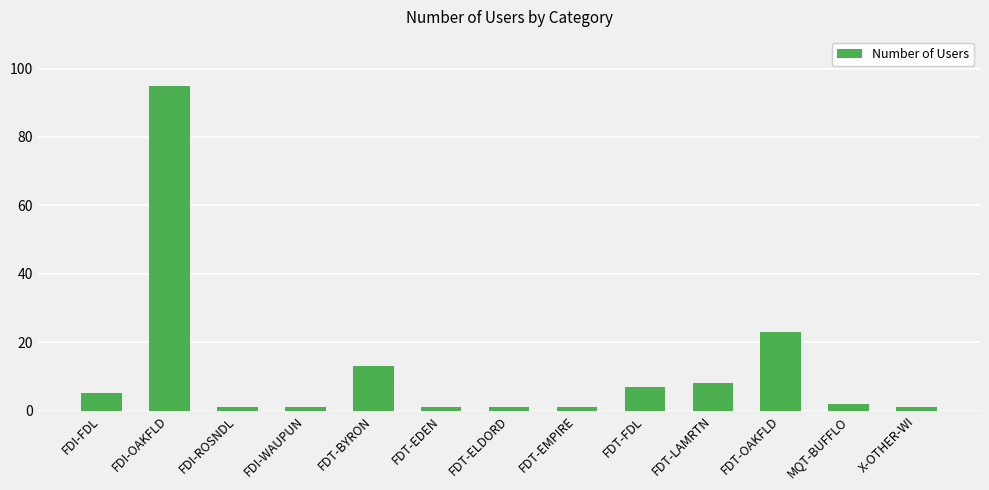

What is the minimum value shown in the chart?

1